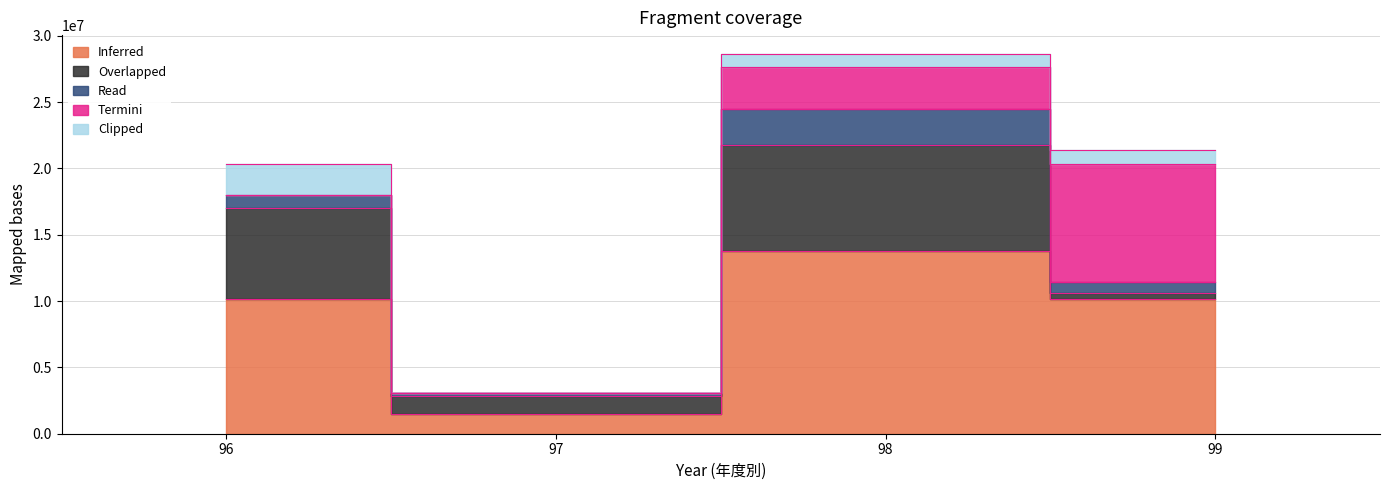

List the series in order of their peak value, lowest first.

Clipped, Read, Overlapped, Termini, Inferred